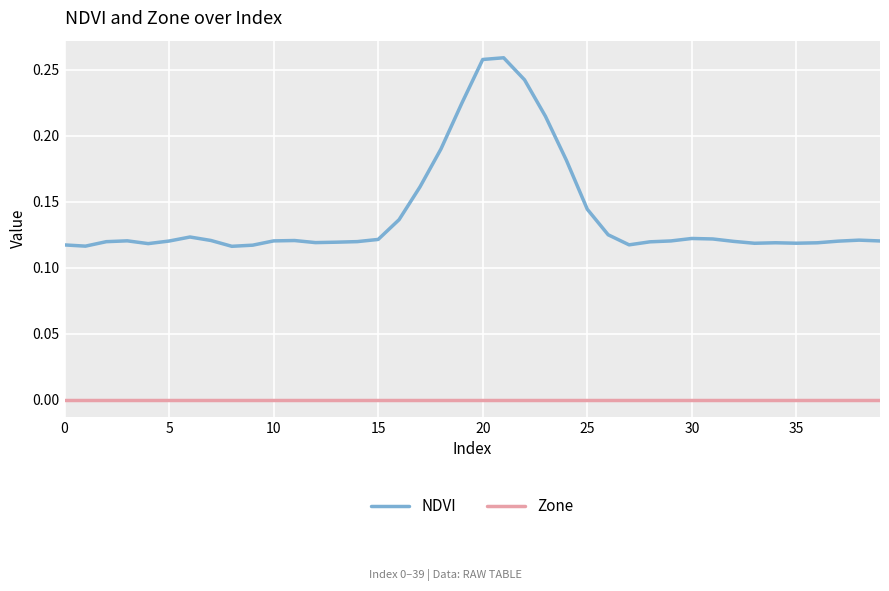

True or false: Zone and NDVI cross at least once.

False